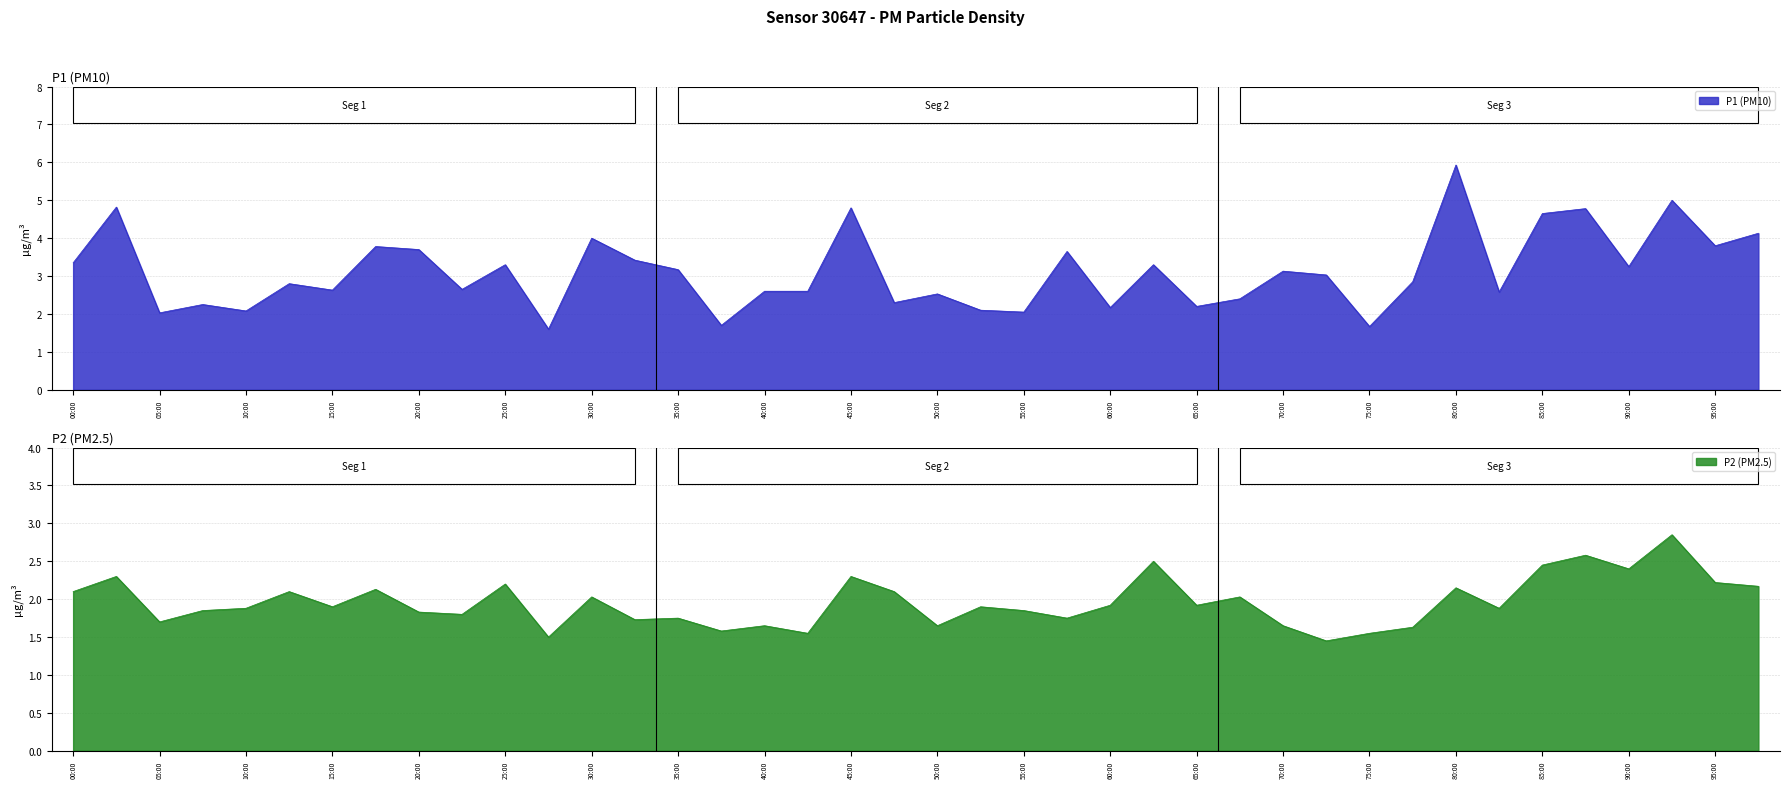

Is it true that P2 equals 2.3 at 00:30?

True